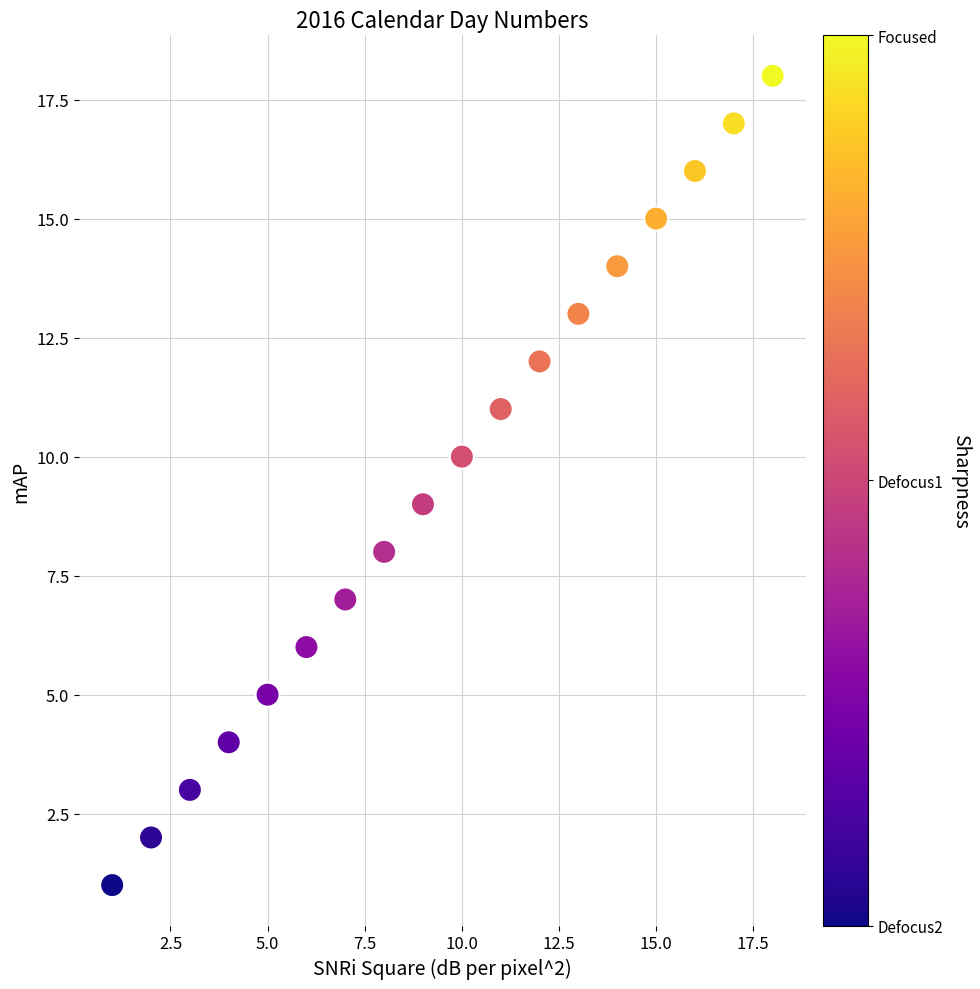

What is the range of X values (max minus min)?

17